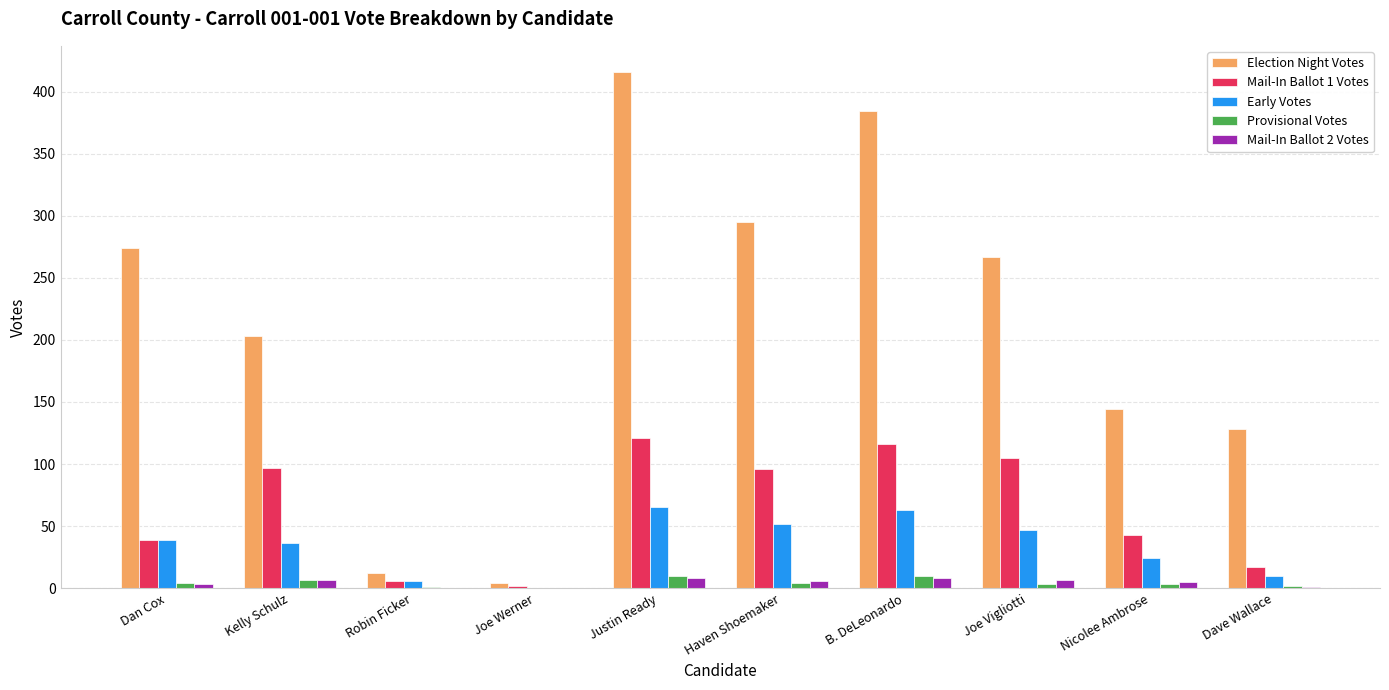

Is it true that Mail-In Ballot 2 Votes equals 7 at Kelly Schulz?

True